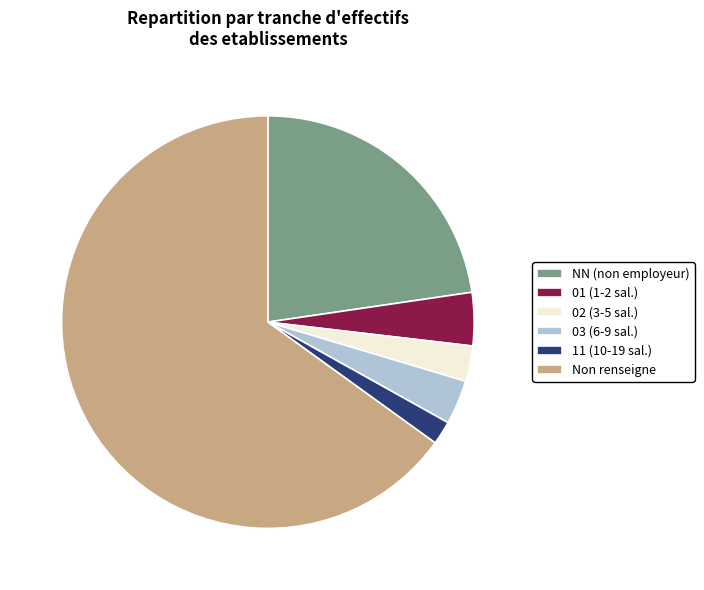

How many slices are in this pie chart?

6